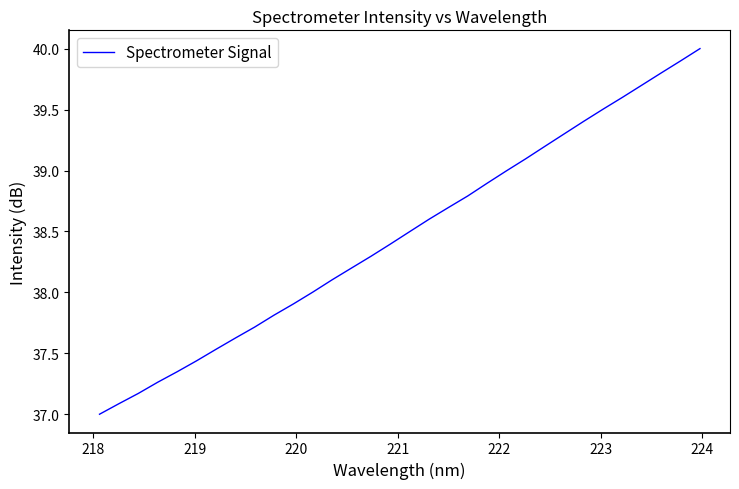

What is the greatest value displayed?

40.0